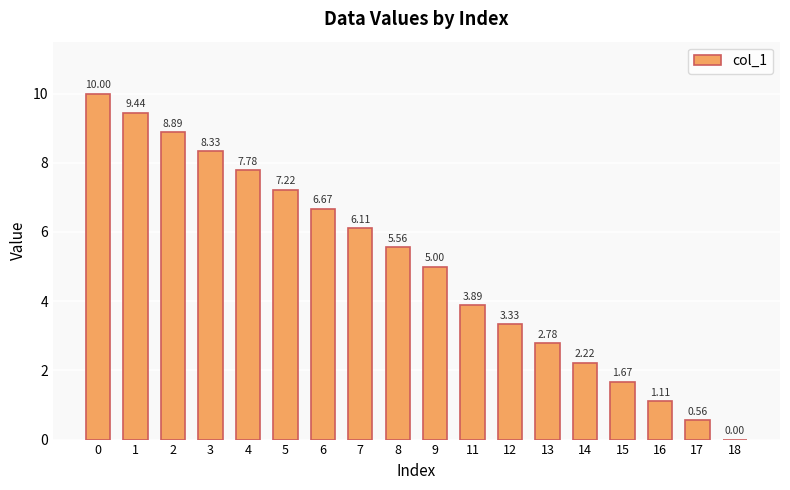

The chart shows a value of 1.2 at 9. True or false?

False